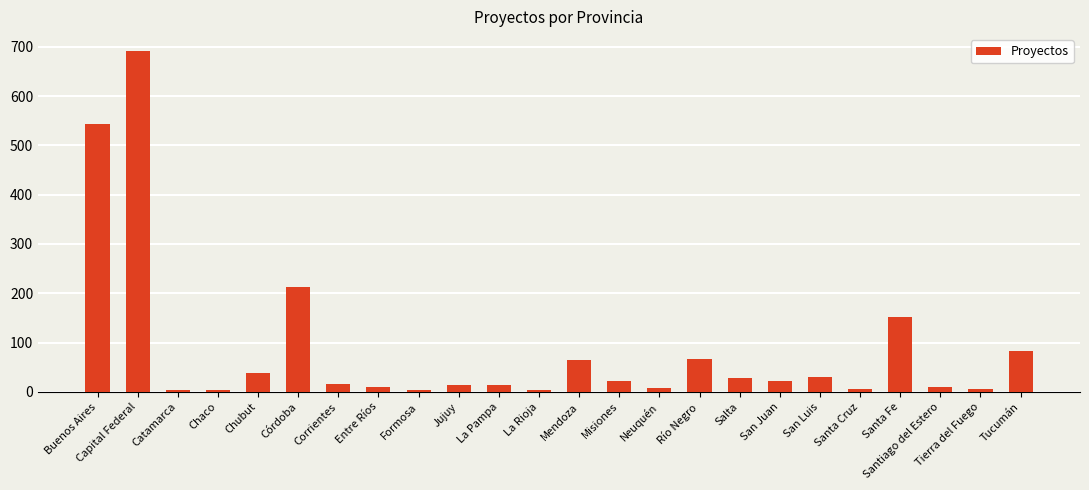

What is the change in value from Corrientes to San Juan?

+8